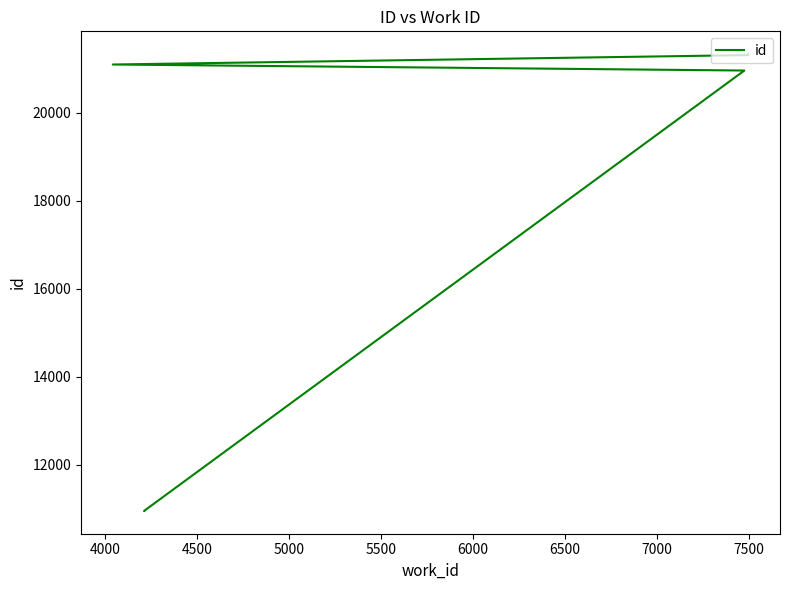

How many series are shown in this chart?

1